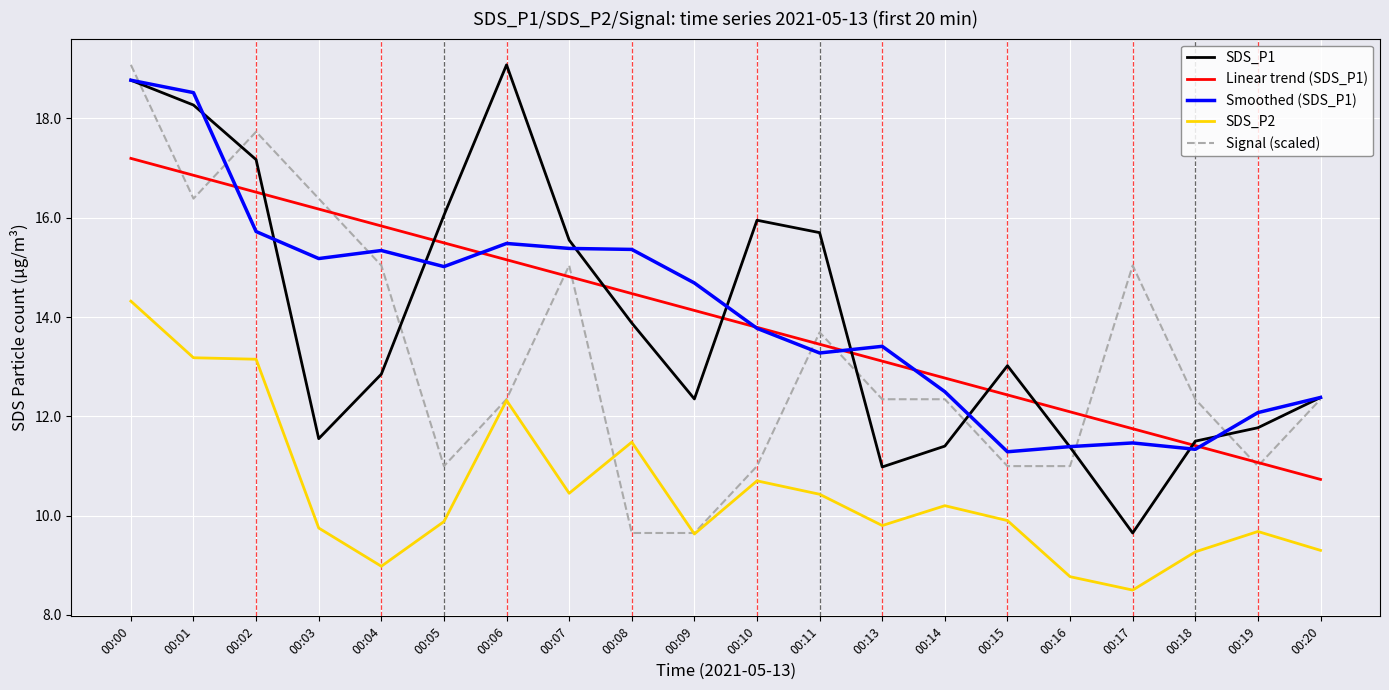

What is the difference between the maximum and minimum values in the Signal (scaled) series?

9.4